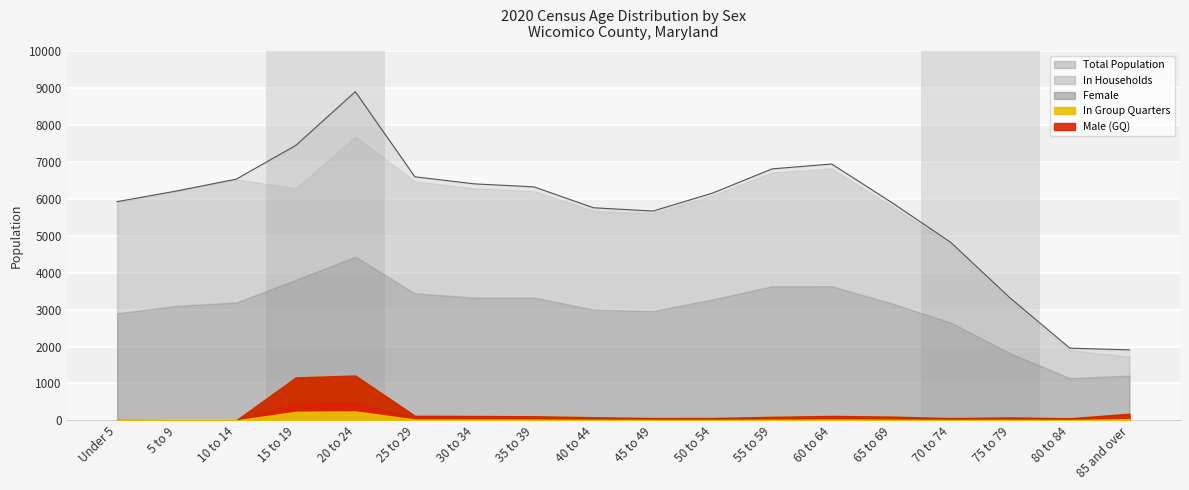

Count the number of categories in the chart.

18